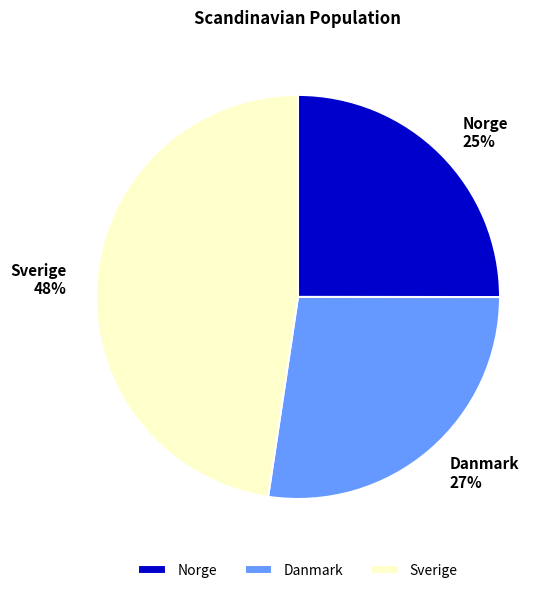

The Norge slice represents 13% of the pie. True or false?

False